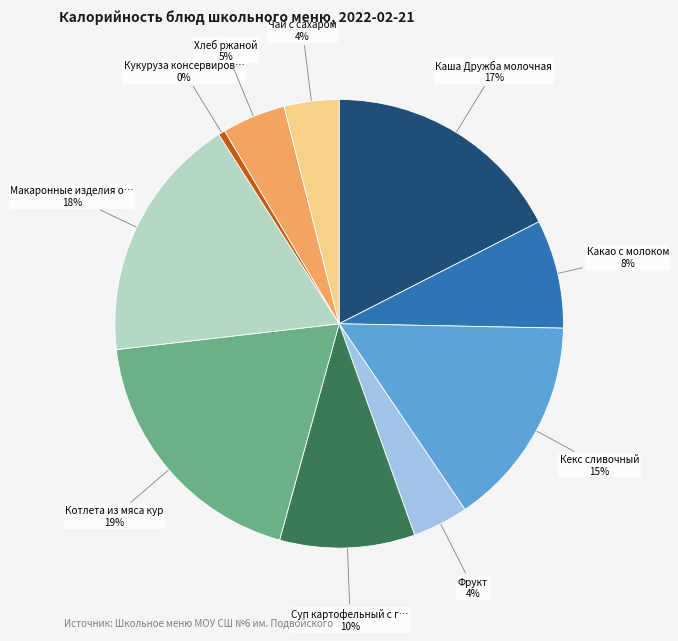

To the nearest percent, what is the average slice percentage?

10%